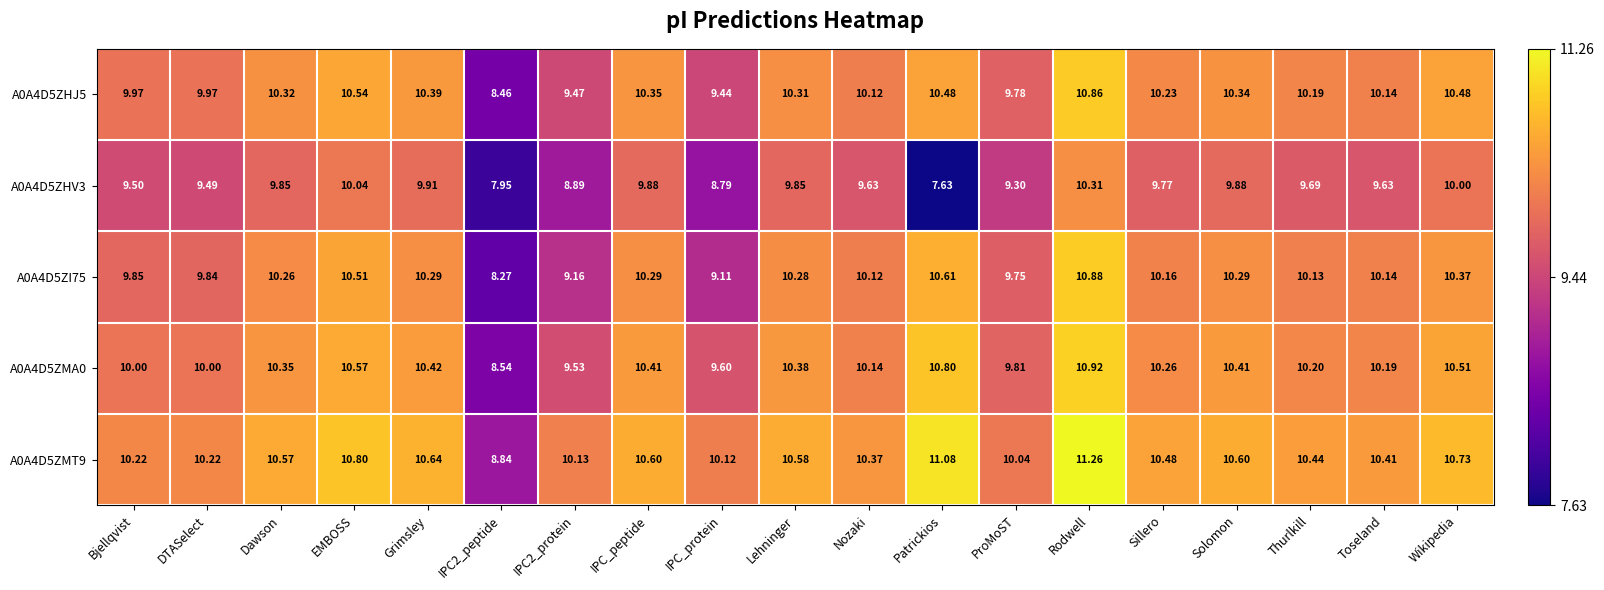

Which category has the highest value in the A0A4D5ZHJ5 series?

Rodwell